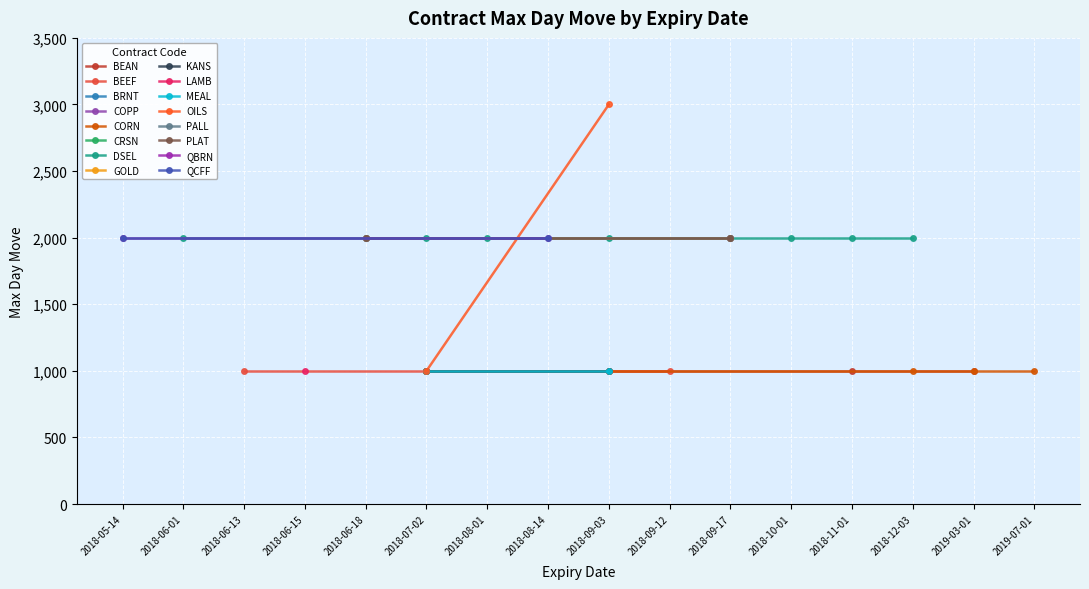

What is the label of the 26th point from the right?

2019-07-01